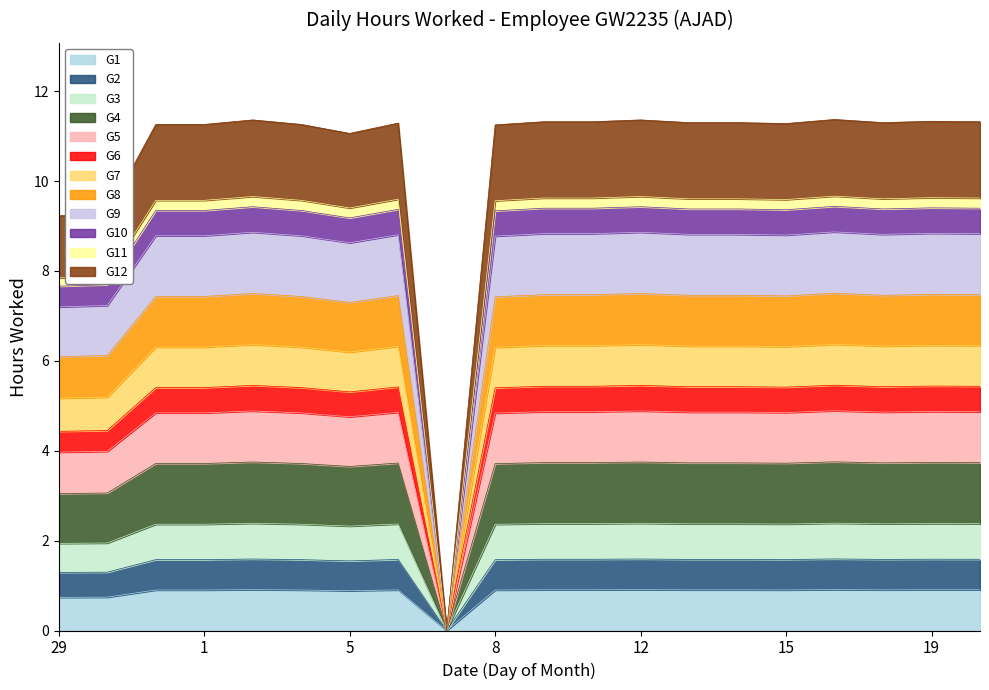

What is the value of the 10th point from the left?

1.6